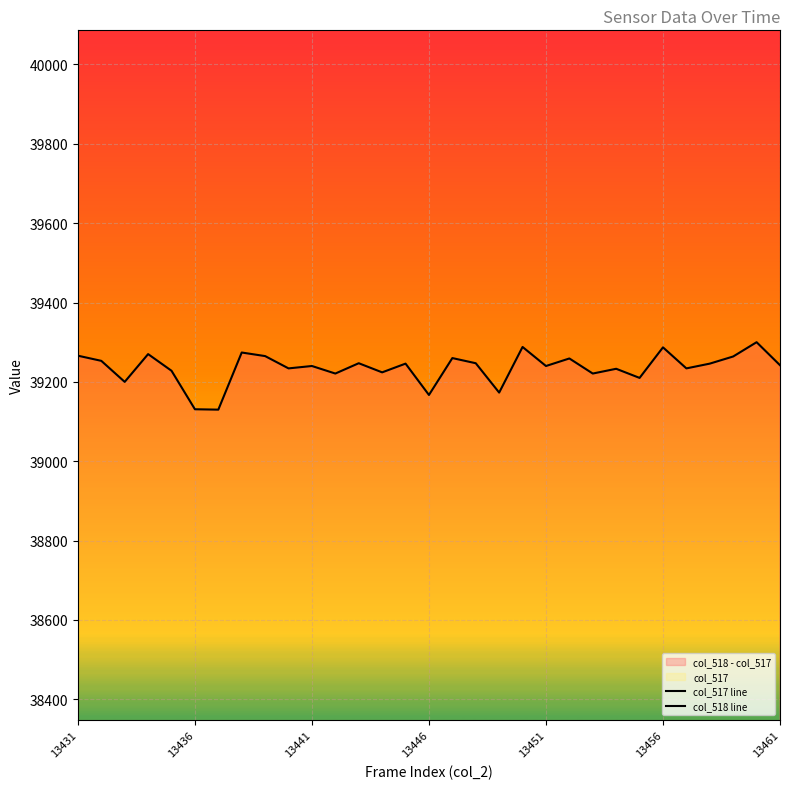

Count the number of data series in this chart.

2